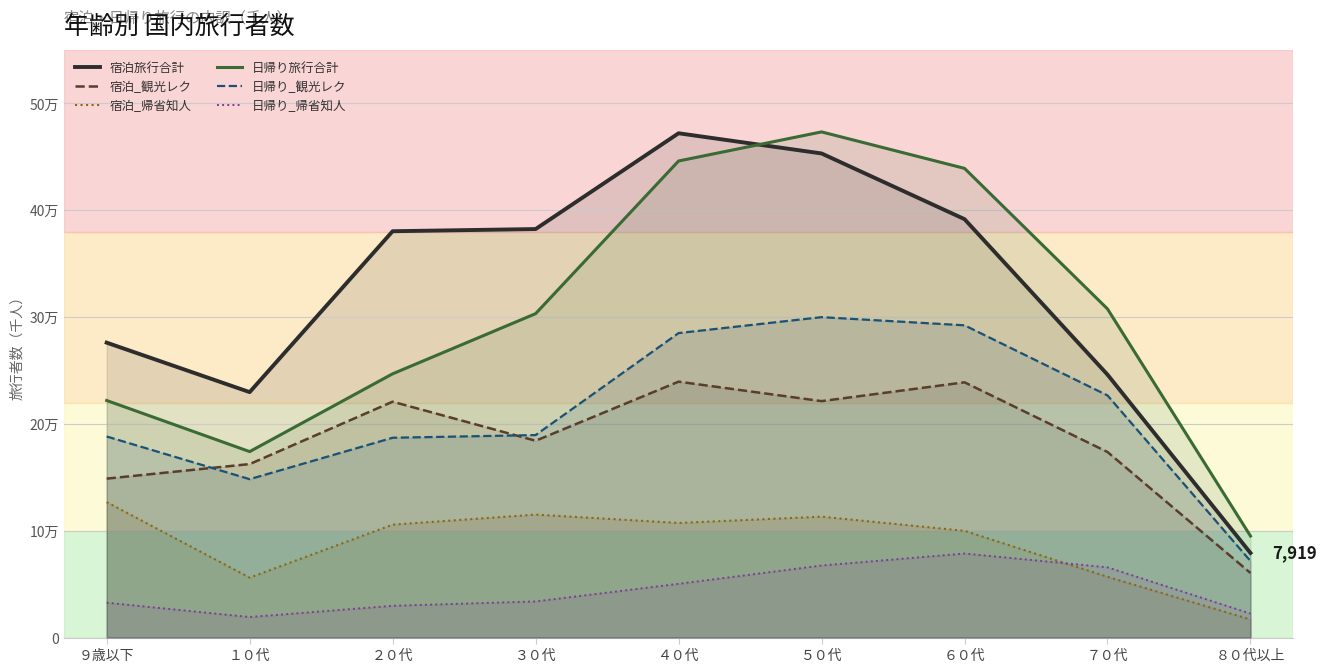

Does the chart display data point markers on the line(s)?

No